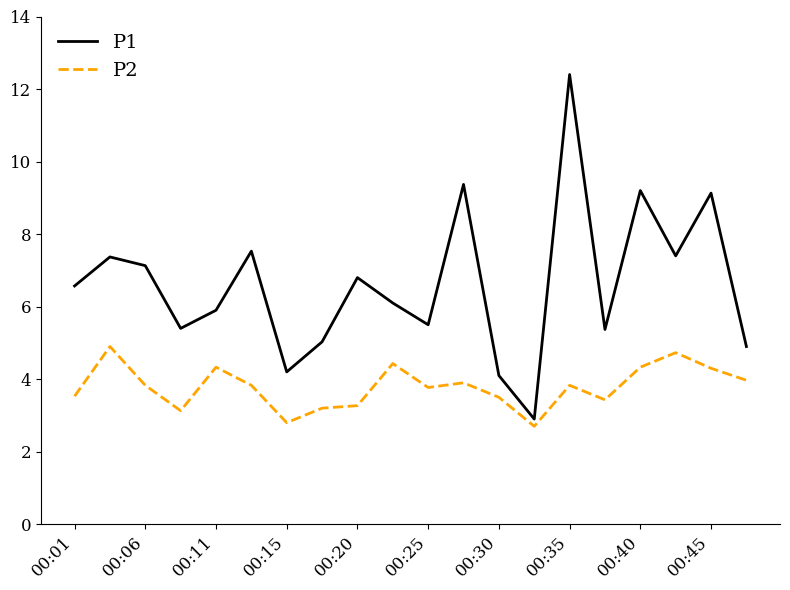

Rank the series by their maximum value, from highest to lowest.

P1, P2